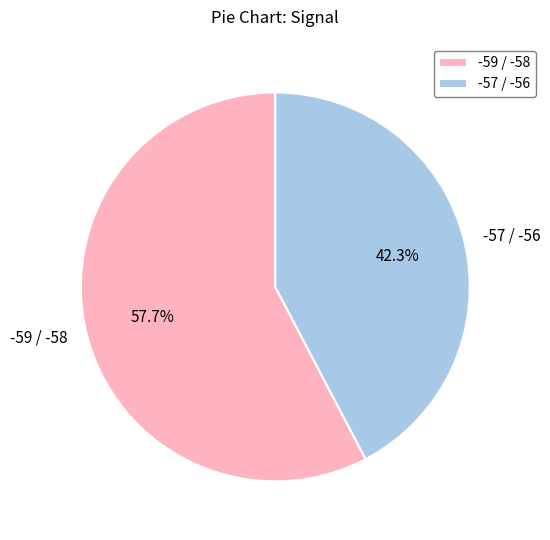

Count the number of slices in the pie.

2